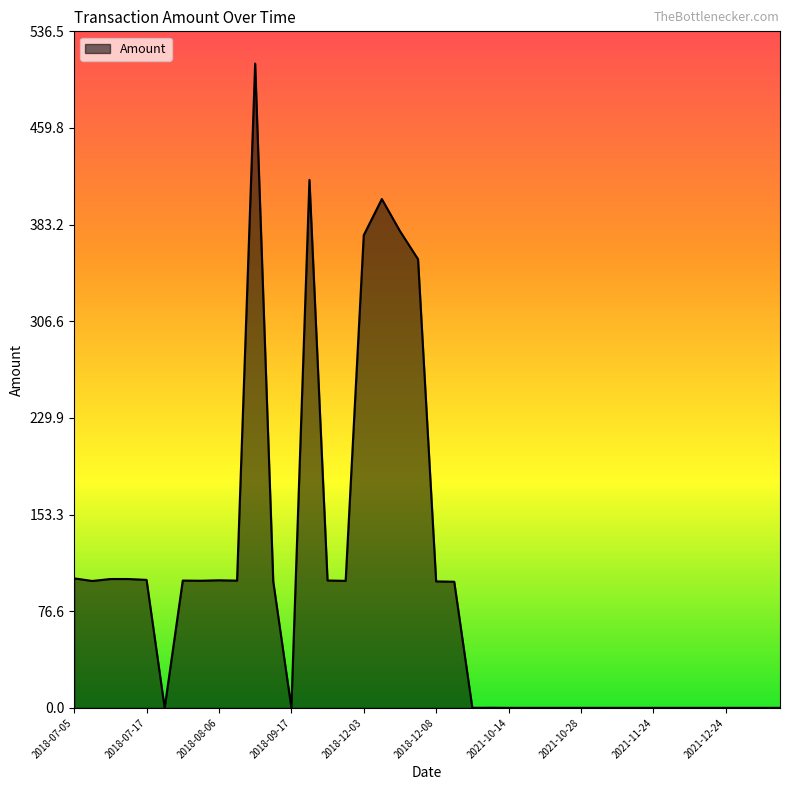

True or false: there are more than 2 points higher than both neighbors.

True